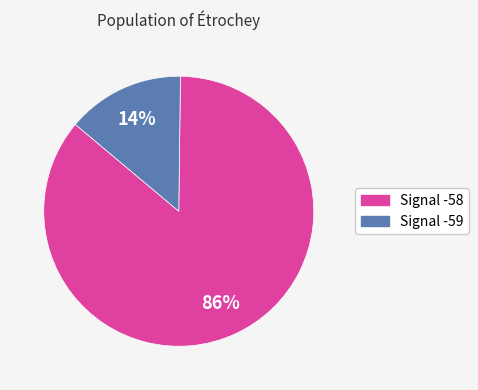

To the nearest percent, what is the difference between the largest and smallest slice percentages?

72%